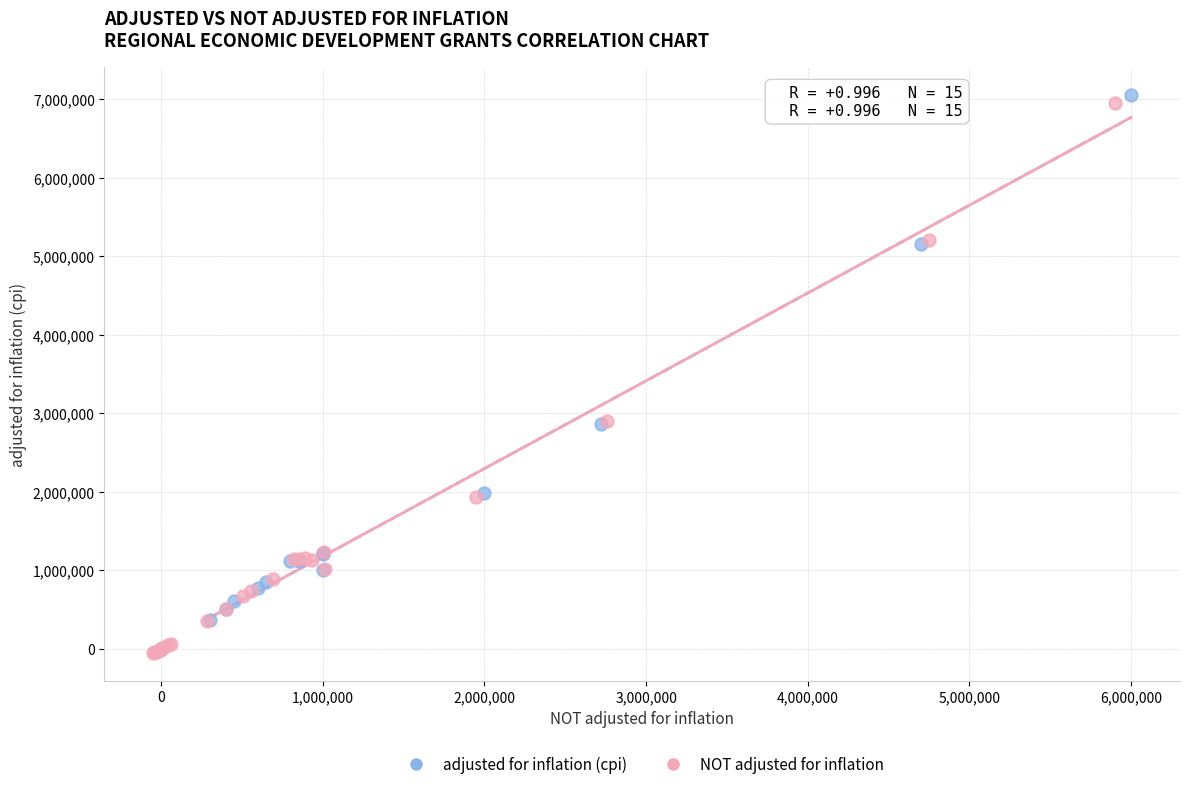

Which series has the widest spread of Y values?

adjusted for inflation (cpi)